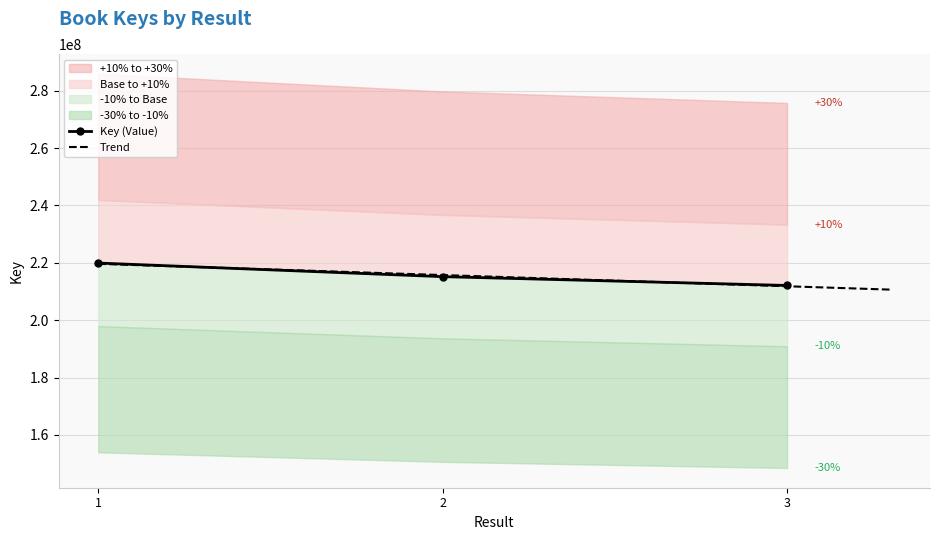

What is the value of the 3rd point from the left?

212116802